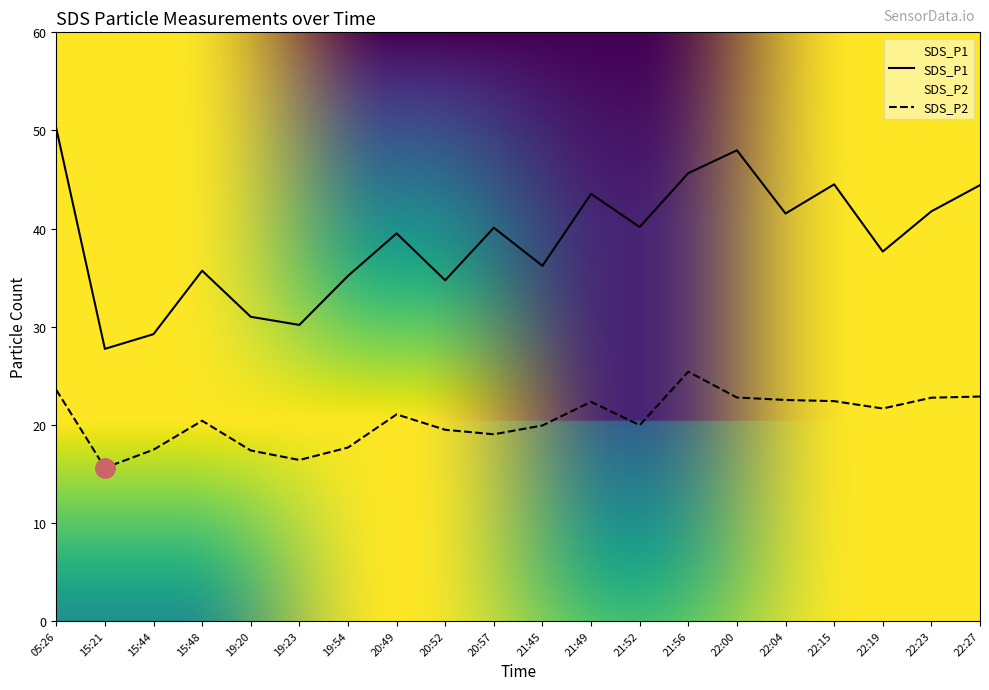

At which category does SDS_P2 reach its first local peak?

15:48